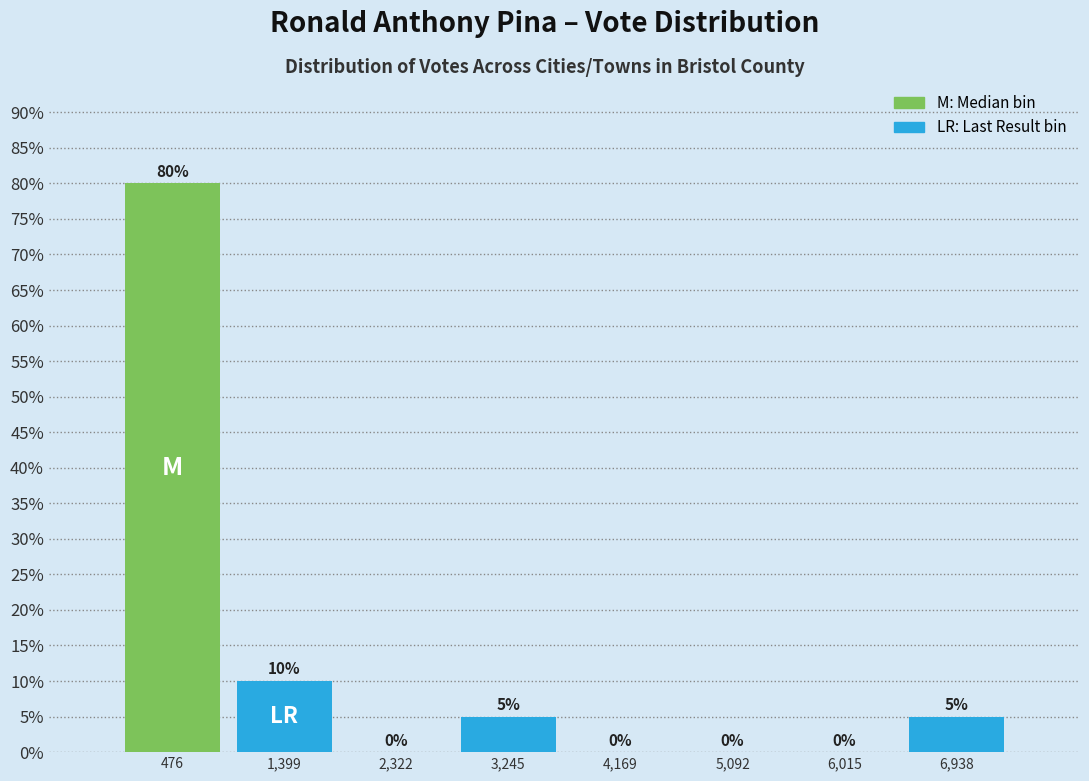

Reading left to right, transcribe this chart: for each bar, give the range it covers on the x-axis and its height. The bar edges are not printed on the chart, so give them approximately, as read against the axis.

0 to 900: 80
900 to 1900: 10
1900 to 2800: 0
2800 to 3700: 5
3700 to 4600: 0
4600 to 5600: 0
5600 to 6500: 0
6500 to 7400: 5